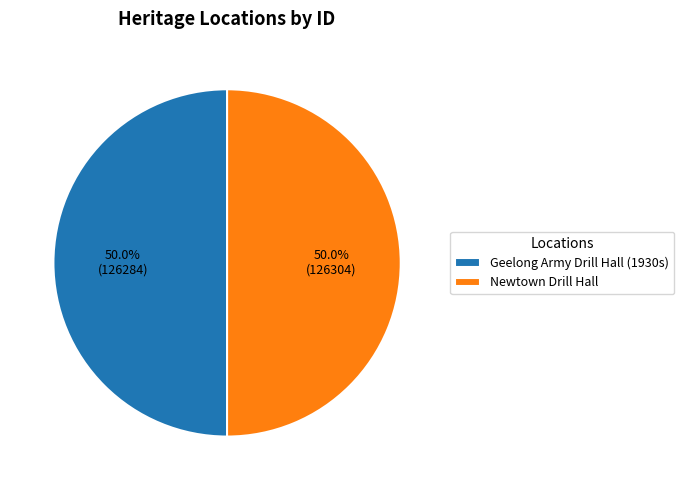

What is the ratio of the value at Geelong Army Drill Hall (1930s) to the value at Newtown Drill Hall?

1.0